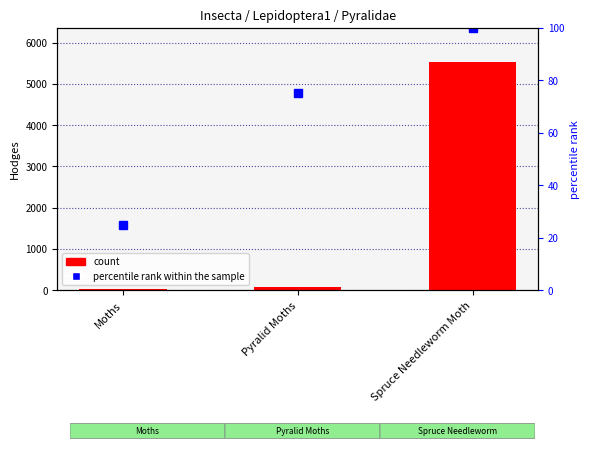

What is the sum of all Hodges values?

5638.1